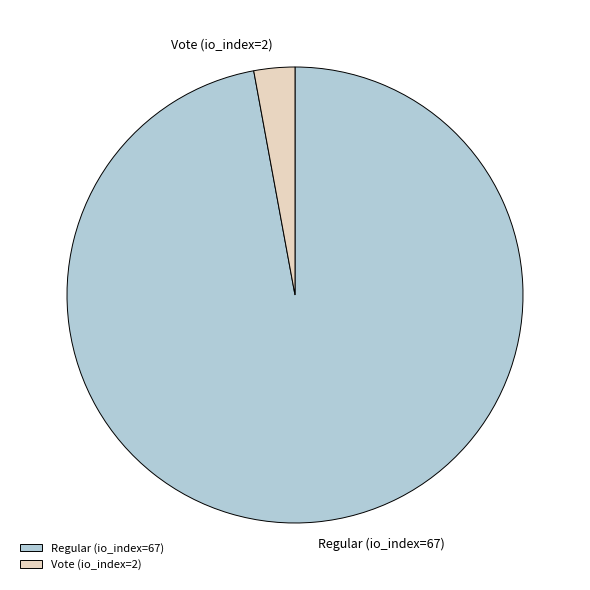

The Regular (io_index=67) slice represents 97% of the pie. True or false?

True